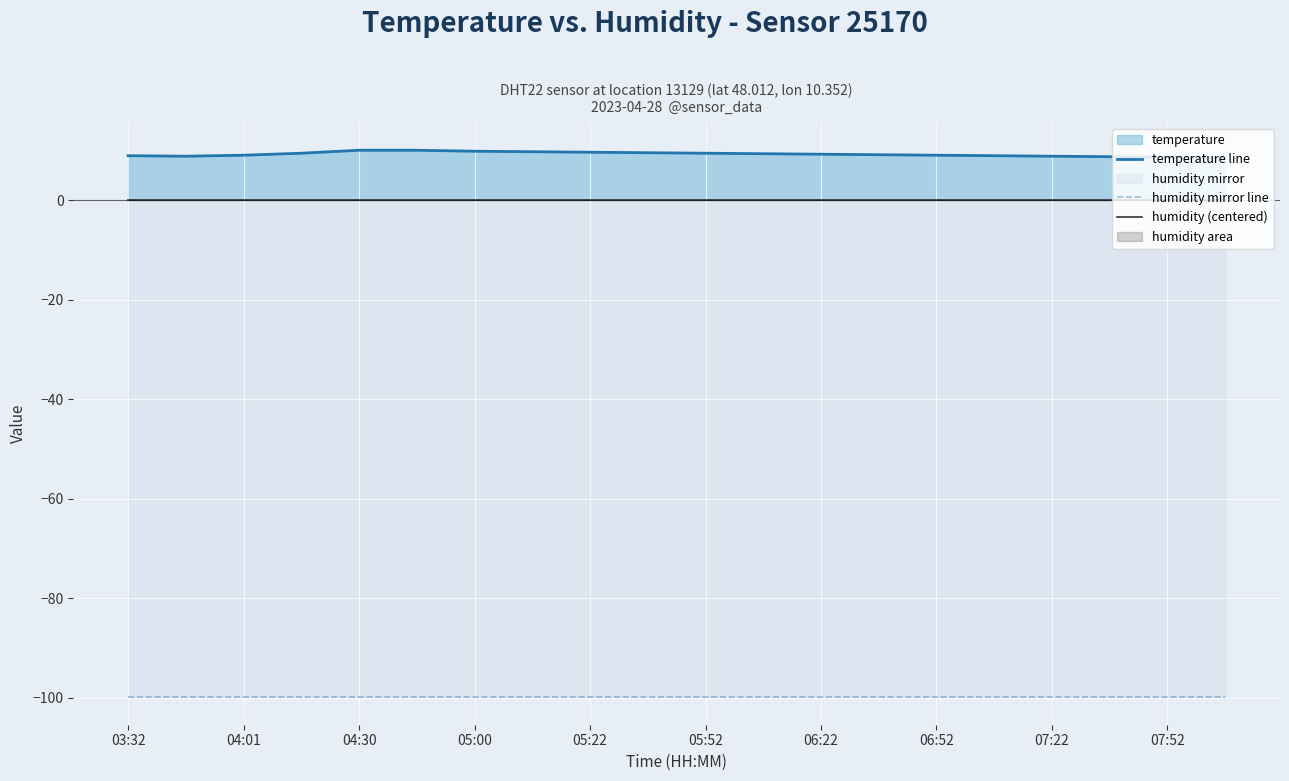

At how many categories does at least one series exceed -13?

20